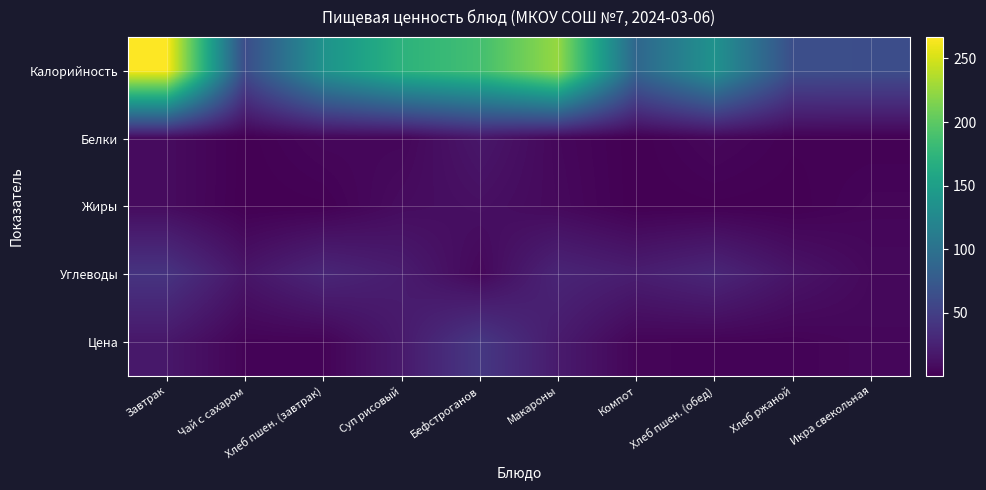

Which has a higher value, Суп рисовый or Хлеб пшен. (обед)?

Суп рисовый